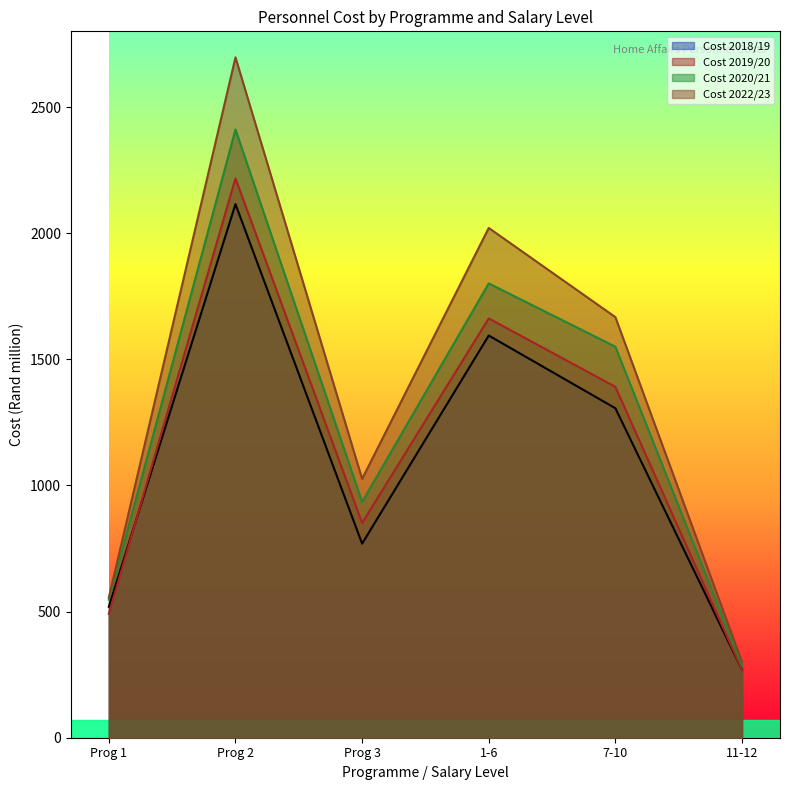

Reading right to left, list all the values displayed in this chart.

Cost 2018/19: 269.3	1306.0	1594.2	769.2	2115.0	519.0
Cost 2019/20: 268.2	1390.8	1662.1	851.2	2216.9	490.9
Cost 2020/21: 285.2	1549.8	1800.8	934.7	2410.8	547.4
Cost 2022/23: 300.6	1667.2	2020.7	1025.9	2696.8	556.1